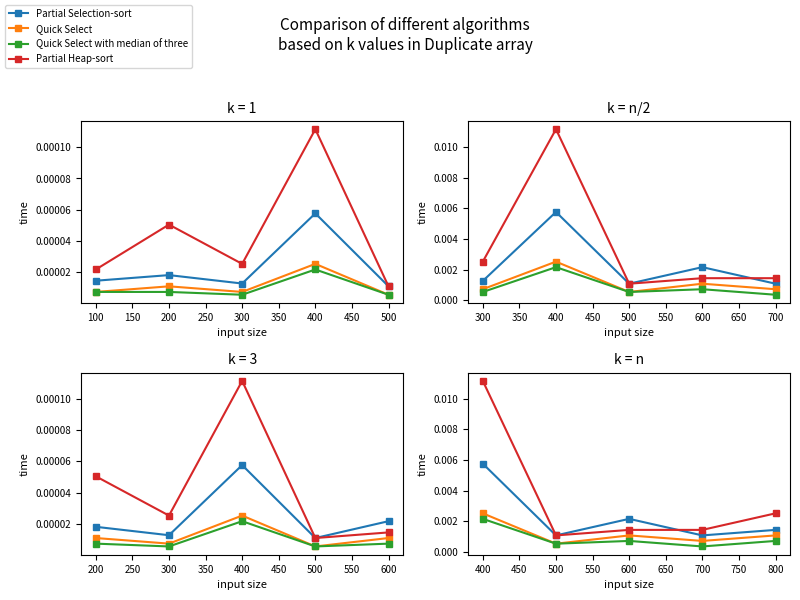

True or false: Quick Select with median of three has a value of 0.0 at 400.

True